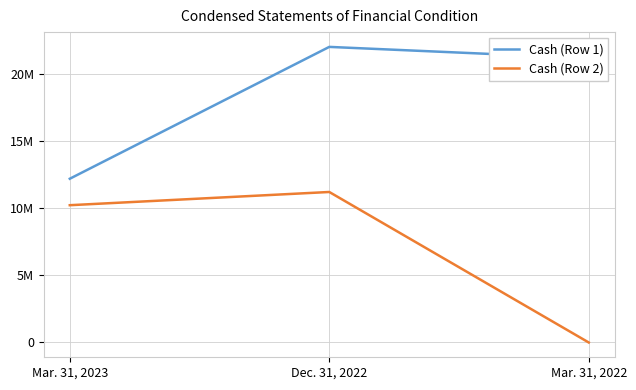

Which has a higher value, Mar. 31, 2022 or Dec. 31, 2022?

Dec. 31, 2022